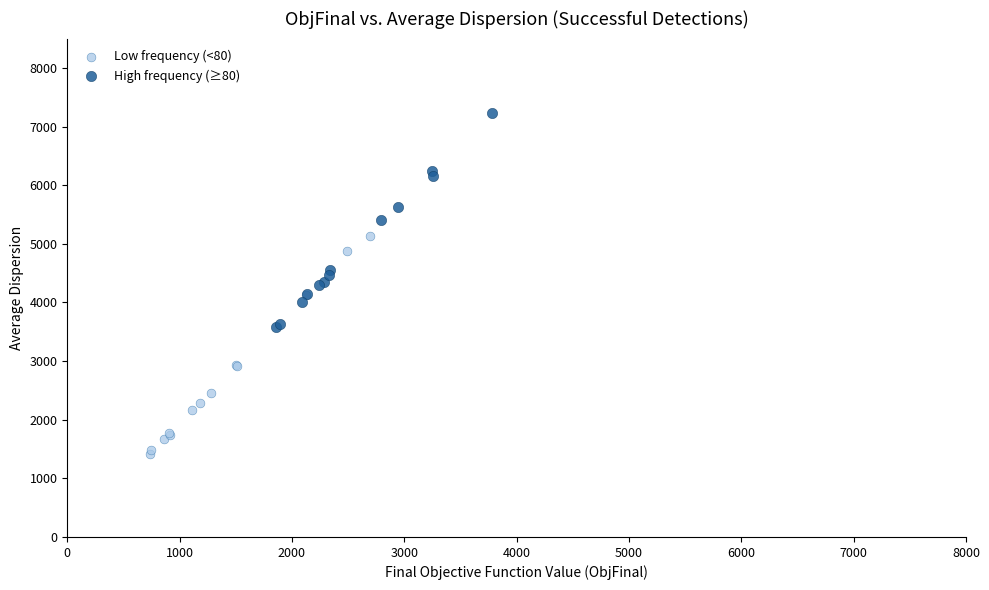

Which series has the largest Y range (max minus min)?

Low frequency (<80)